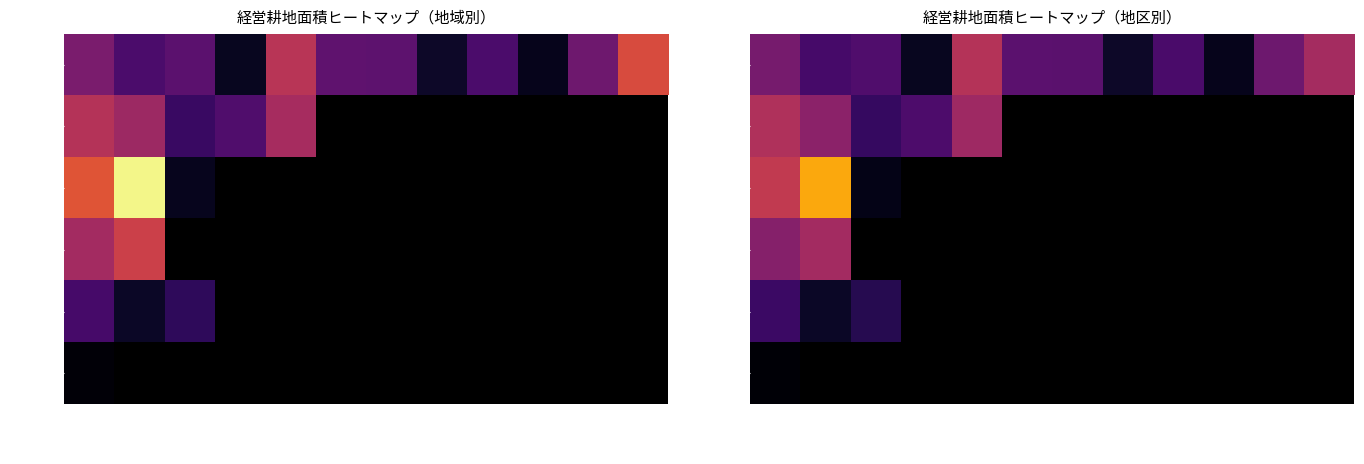

What is the difference between the maximum and minimum values in the 鶴岡地域 series?

87353.0